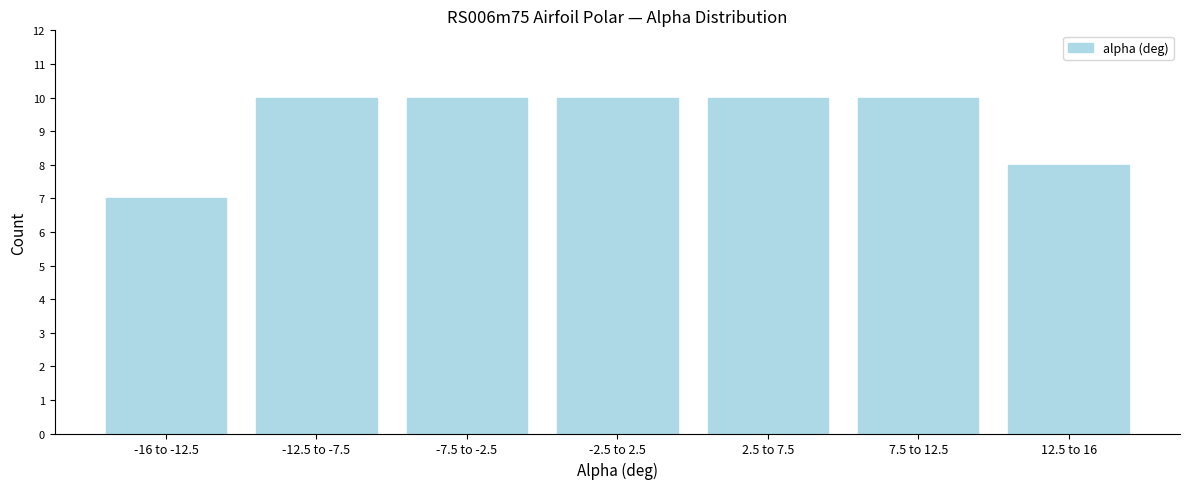

Reading left to right, extract all data points from this chart.

7	10	10	10	10	10	8